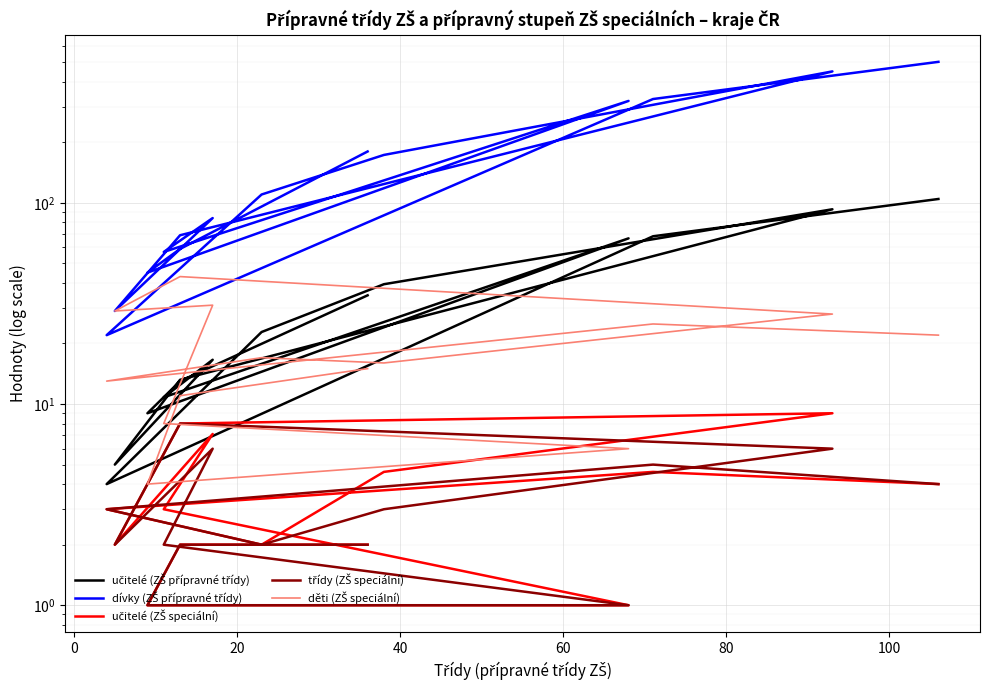

How many interior local peaks does the učitelé (ZŠ přípravné třídy) series have?

3